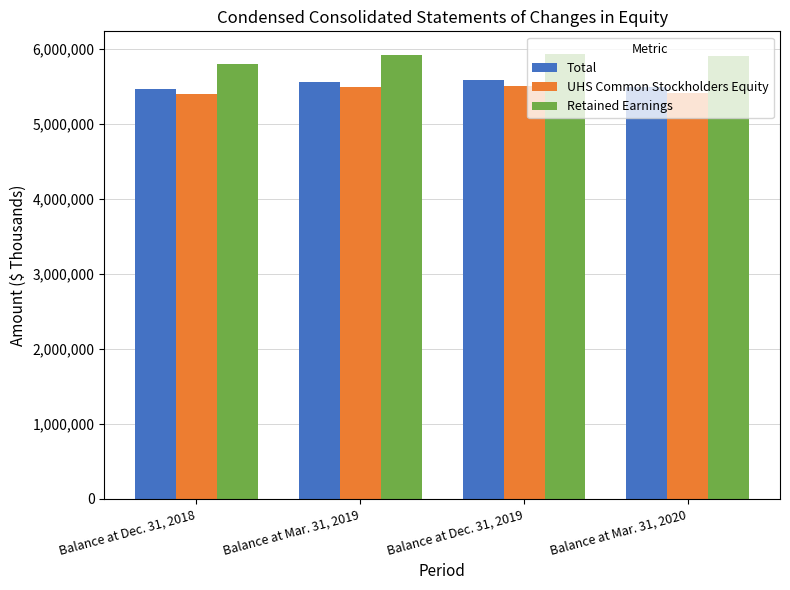

At how many categories does at least one series exceed 5627853?

4